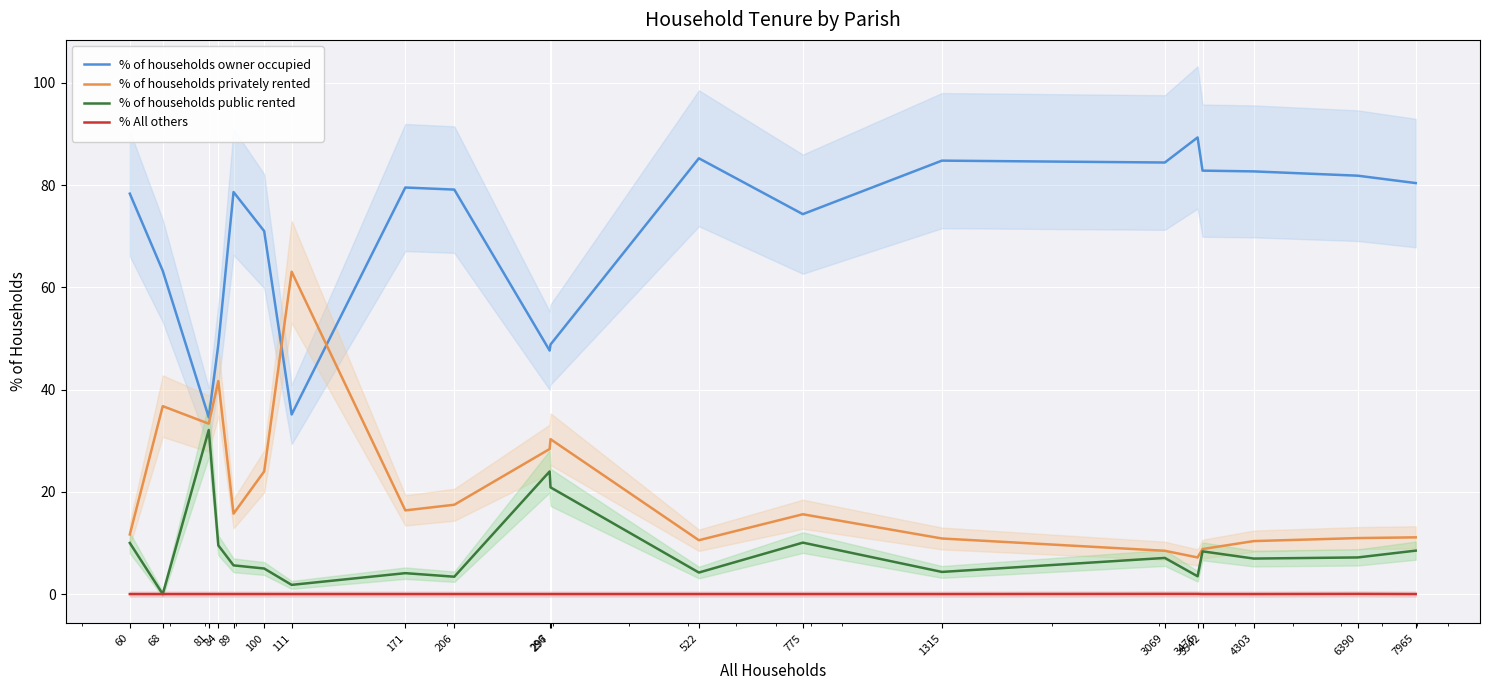

Which category has the lowest value in the % of households owner occupied series?

81